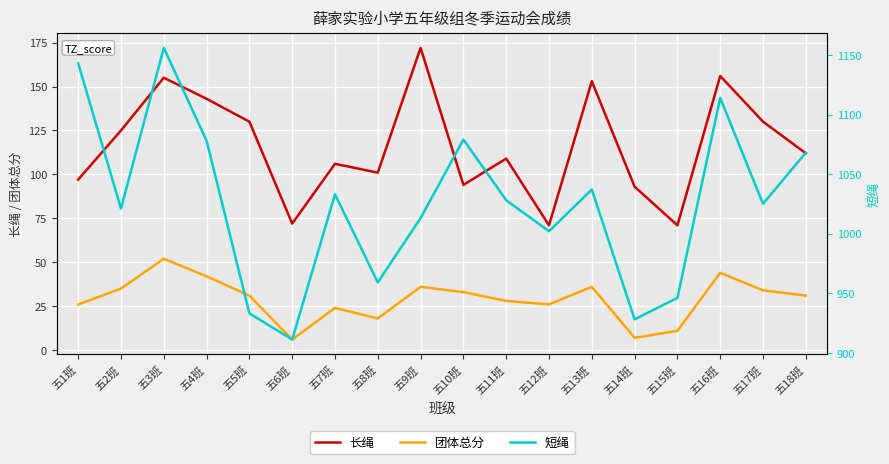

What is the difference between the maximum and minimum values in the 短绳 series?

245